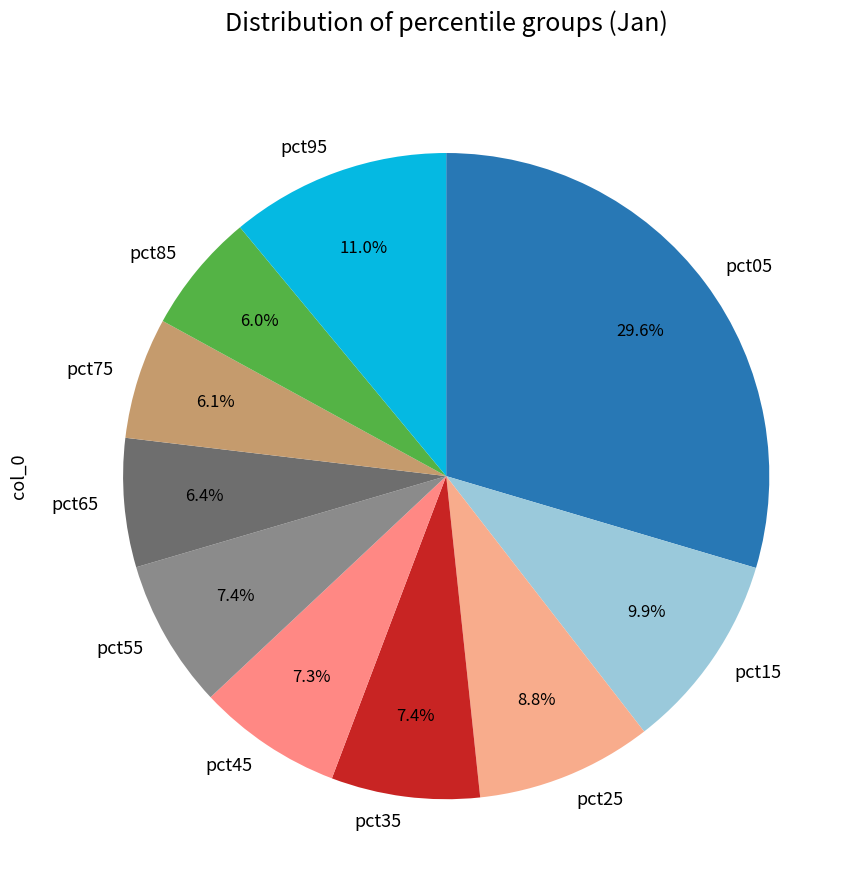

To the nearest percent, what portion does pct85 represent?

6%